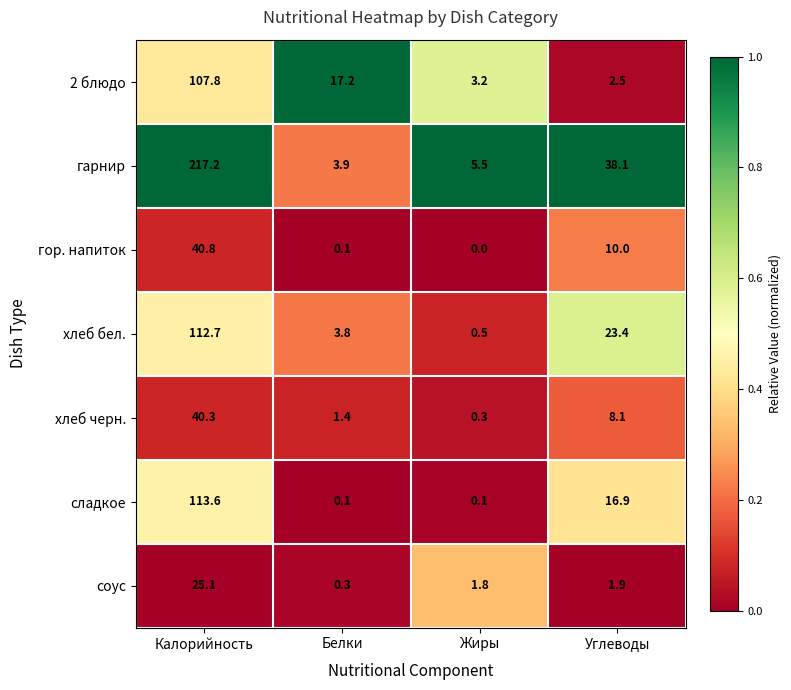

Reading right to left, extract all data points from this chart.

2 блюдо: Углеводы=2.5	Жиры=3.2	Белки=17.2	Калорийность=107.8
гарнир: Углеводы=38.1	Жиры=5.5	Белки=3.9	Калорийность=217.2
гор. напиток: Углеводы=10.0	Жиры=0.0	Белки=0.1	Калорийность=40.8
хлеб бел.: Углеводы=23.4	Жиры=0.5	Белки=3.8	Калорийность=112.7
хлеб черн.: Углеводы=8.1	Жиры=0.3	Белки=1.4	Калорийность=40.3
сладкое: Углеводы=16.9	Жиры=0.1	Белки=0.1	Калорийность=113.6
соус: Углеводы=1.9	Жиры=1.8	Белки=0.3	Калорийность=25.1